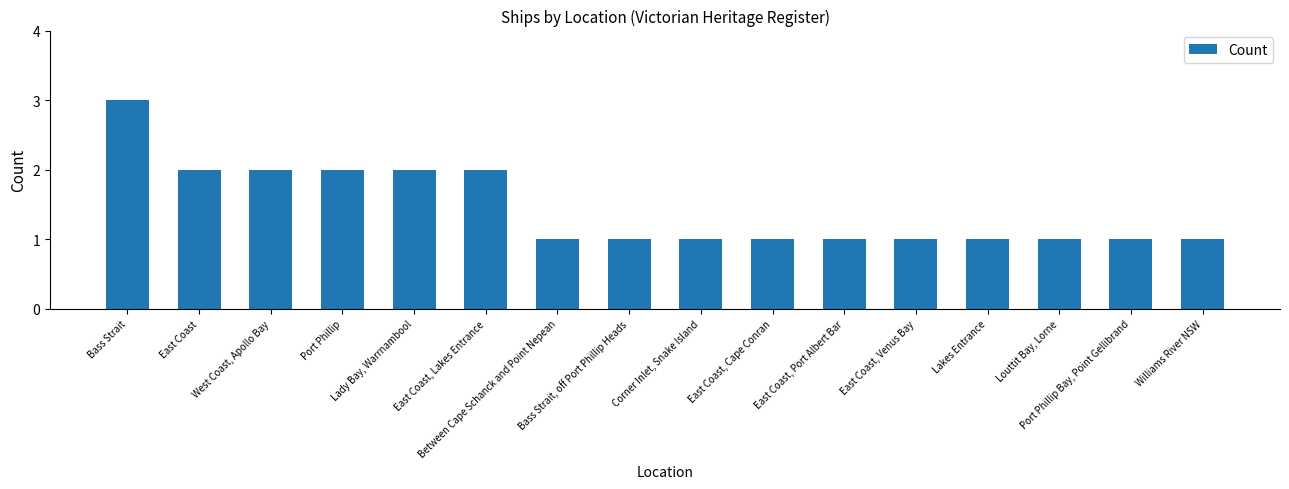

What is the maximum value shown in the chart?

3